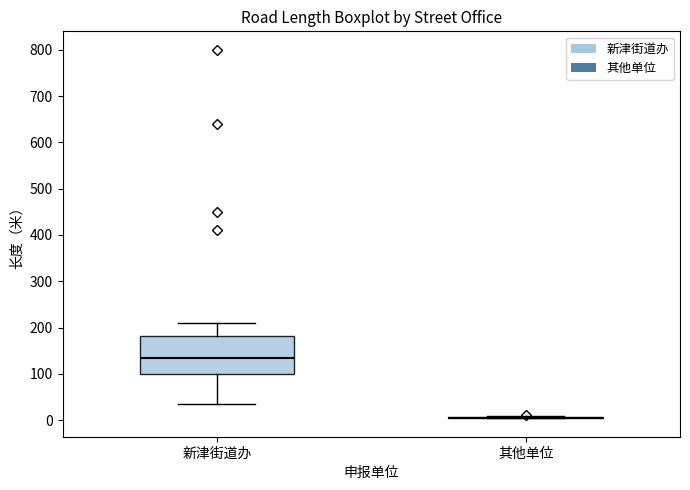

Reading left to right, transcribe this box plot: for each box, give where its median line is, the range the box spans, and where its two whiskers end, as read against the y-axis. The values are not printed on the chart, so give them approximately, as read against the axis.

新津街道办: median 140, box 100 to 180, whiskers 30 to 210
其他单位: box collapsed to a line at 10, whiskers 0 to 10